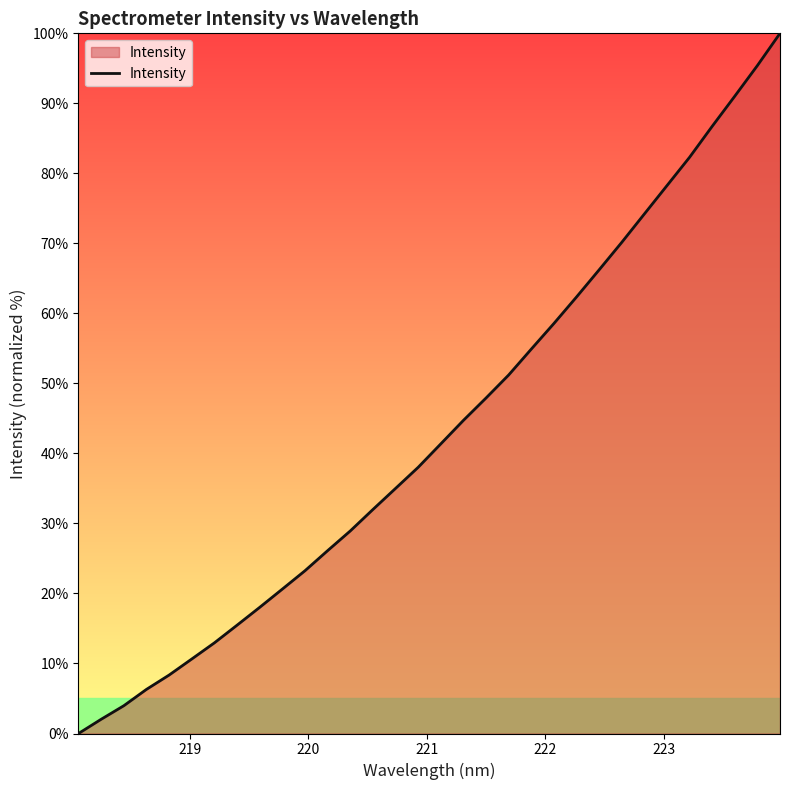

What is the greatest value displayed?

100.0